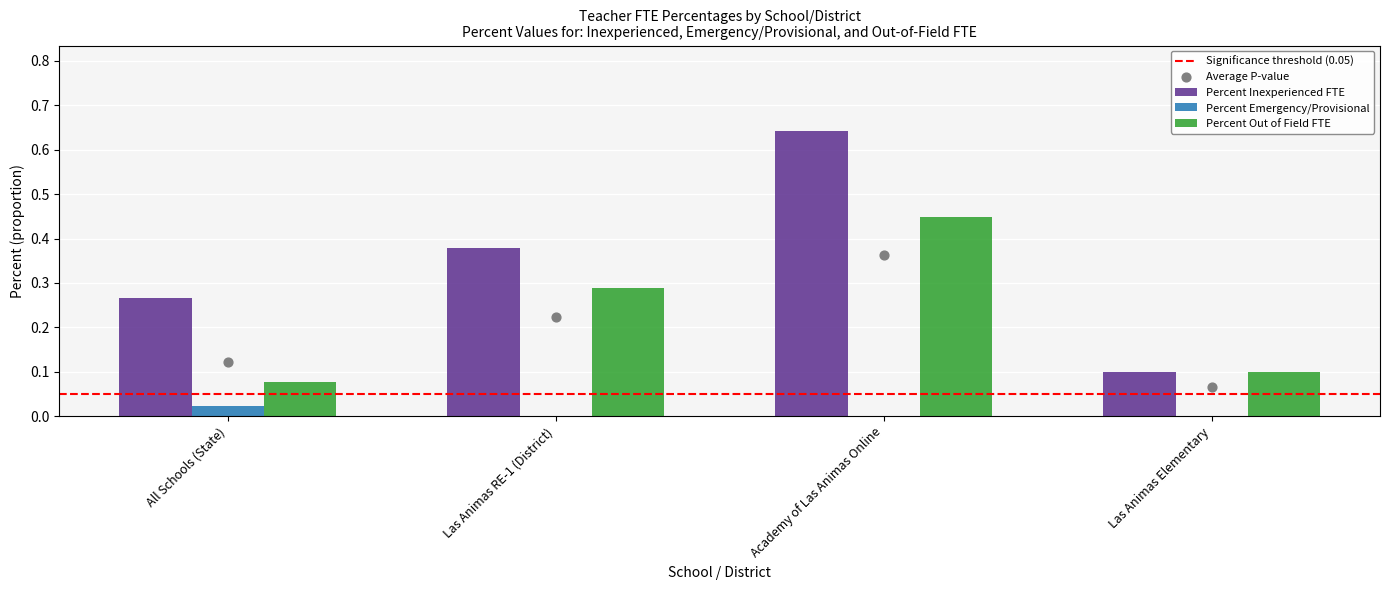

Which series reaches the minimum Y coordinate?

Percent Emergency/Provisional